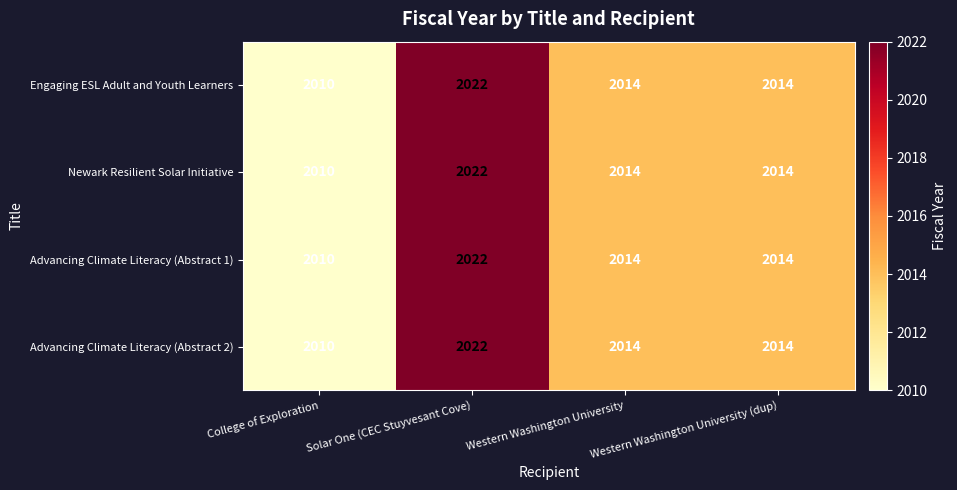

The value of Advancing Climate Literacy (Abstract 1) at Solar One (CEC Stuyvesant Cove) is 3539. True or false?

False